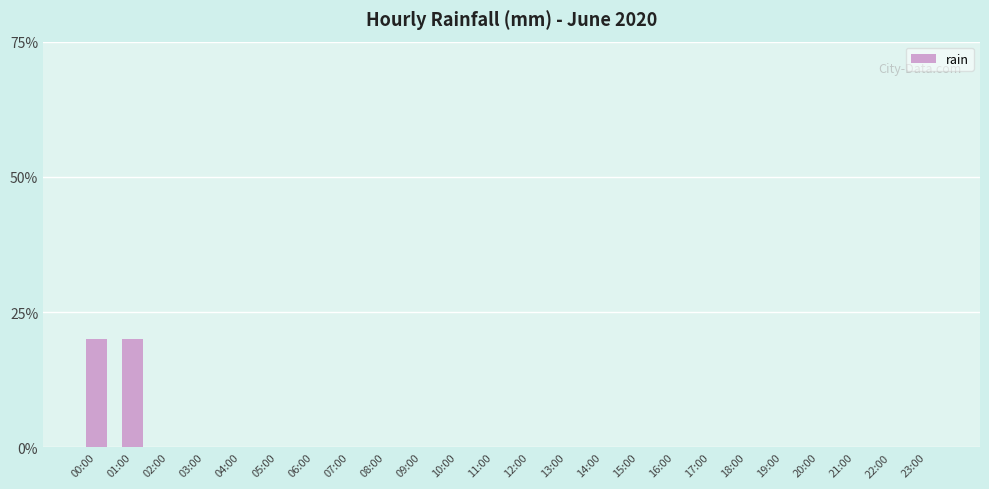

Rank the categories by value from highest to lowest.

00:00, 01:00, 02:00, 03:00, 04:00, 05:00, 06:00, 07:00, 08:00, 09:00, 10:00, 11:00, 12:00, 13:00, 14:00, 15:00, 16:00, 17:00, 18:00, 19:00, 20:00, 21:00, 22:00, 23:00